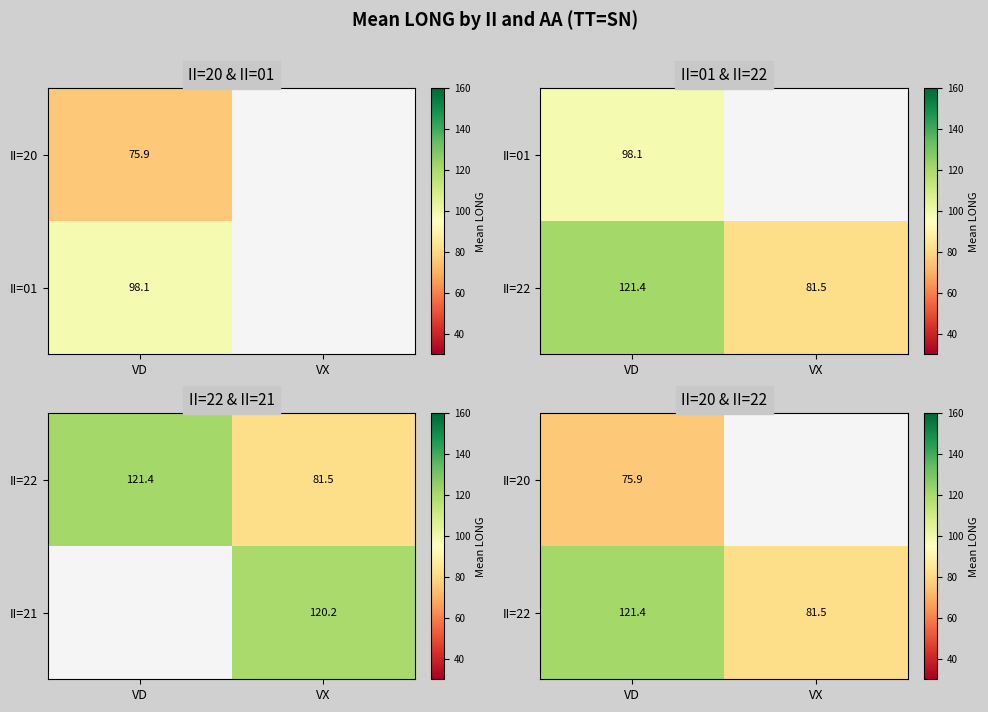

At which label is II=22 closest to 101?

VX